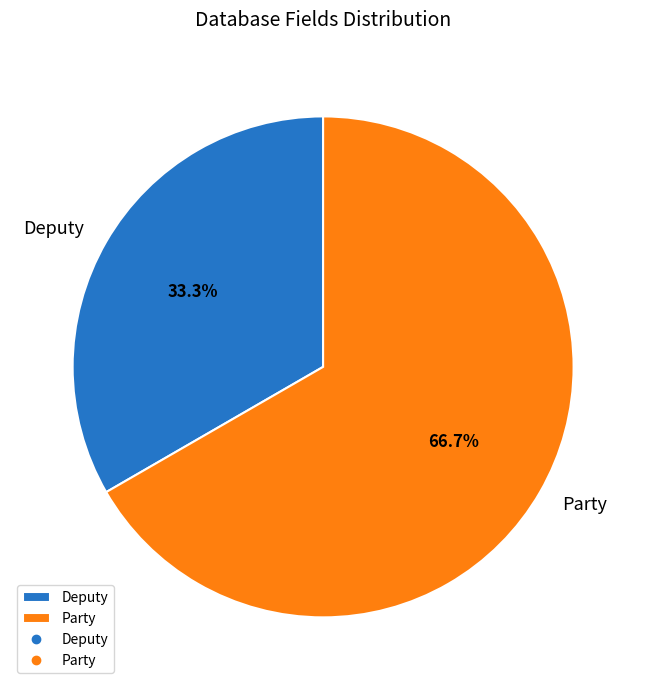

Does Party represent more than half of the total?

Yes